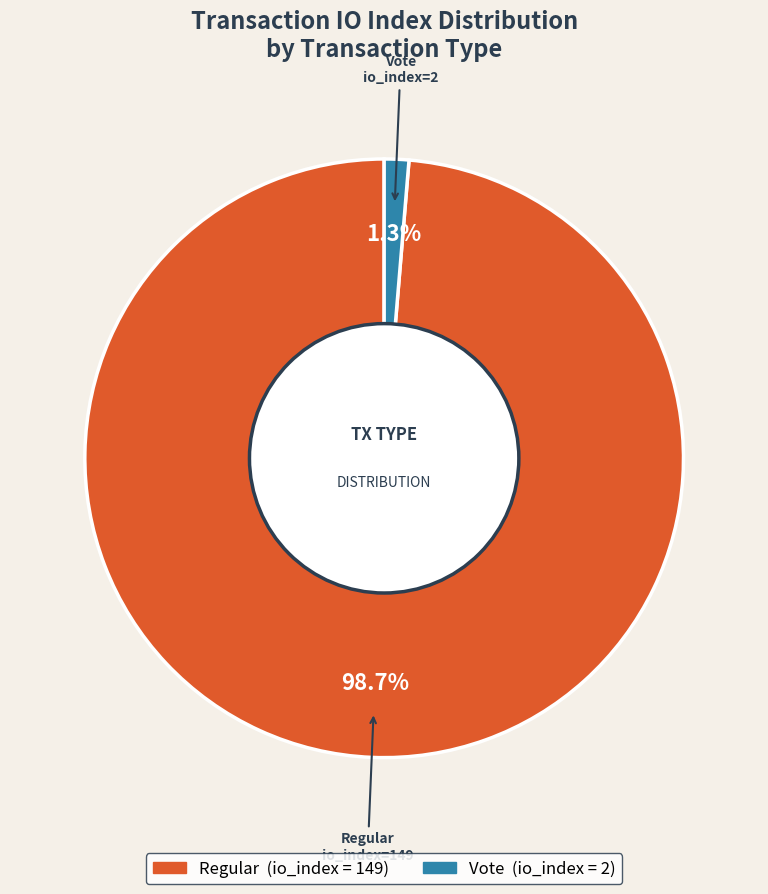

How many segments does this pie chart have?

2